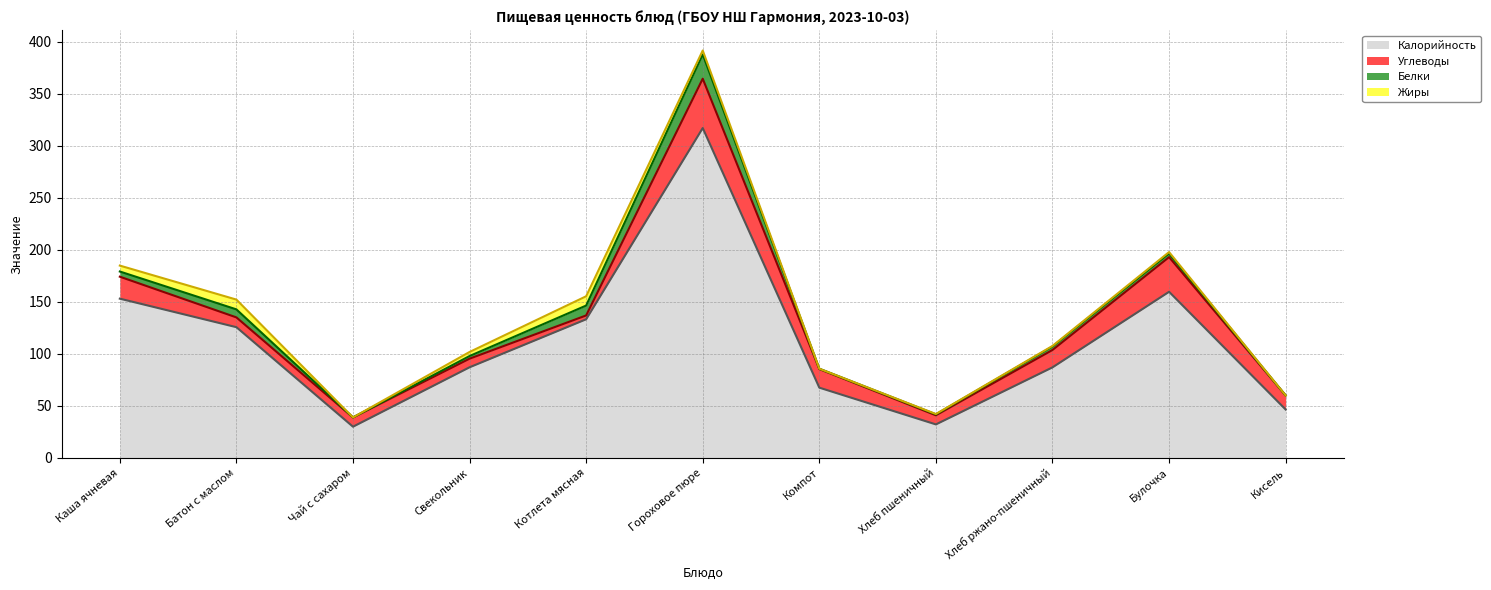

Where is the first local minimum for Белки (линия)?

Чай с сахаром